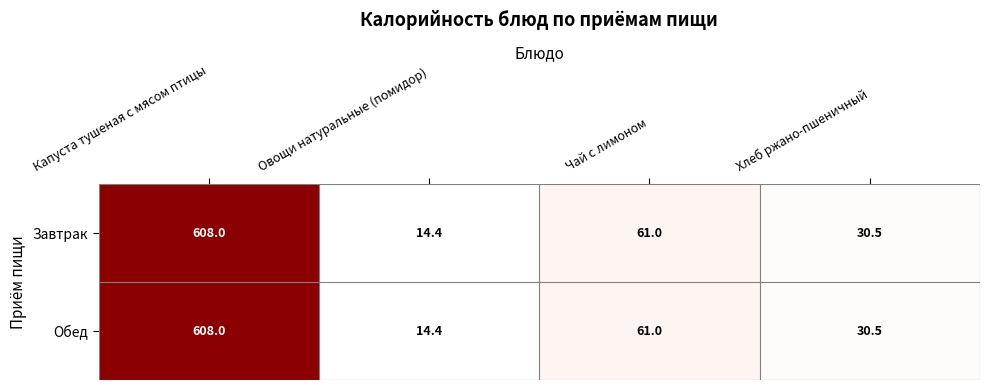

What is the smallest value displayed?

14.4